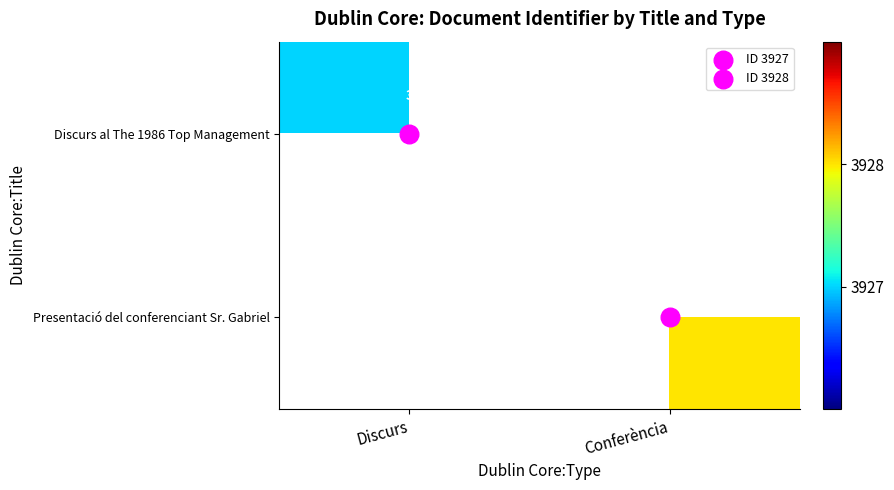

Rank the categories by Discurs al The 1986 Top Management value from highest to lowest.

Discurs, Conferència